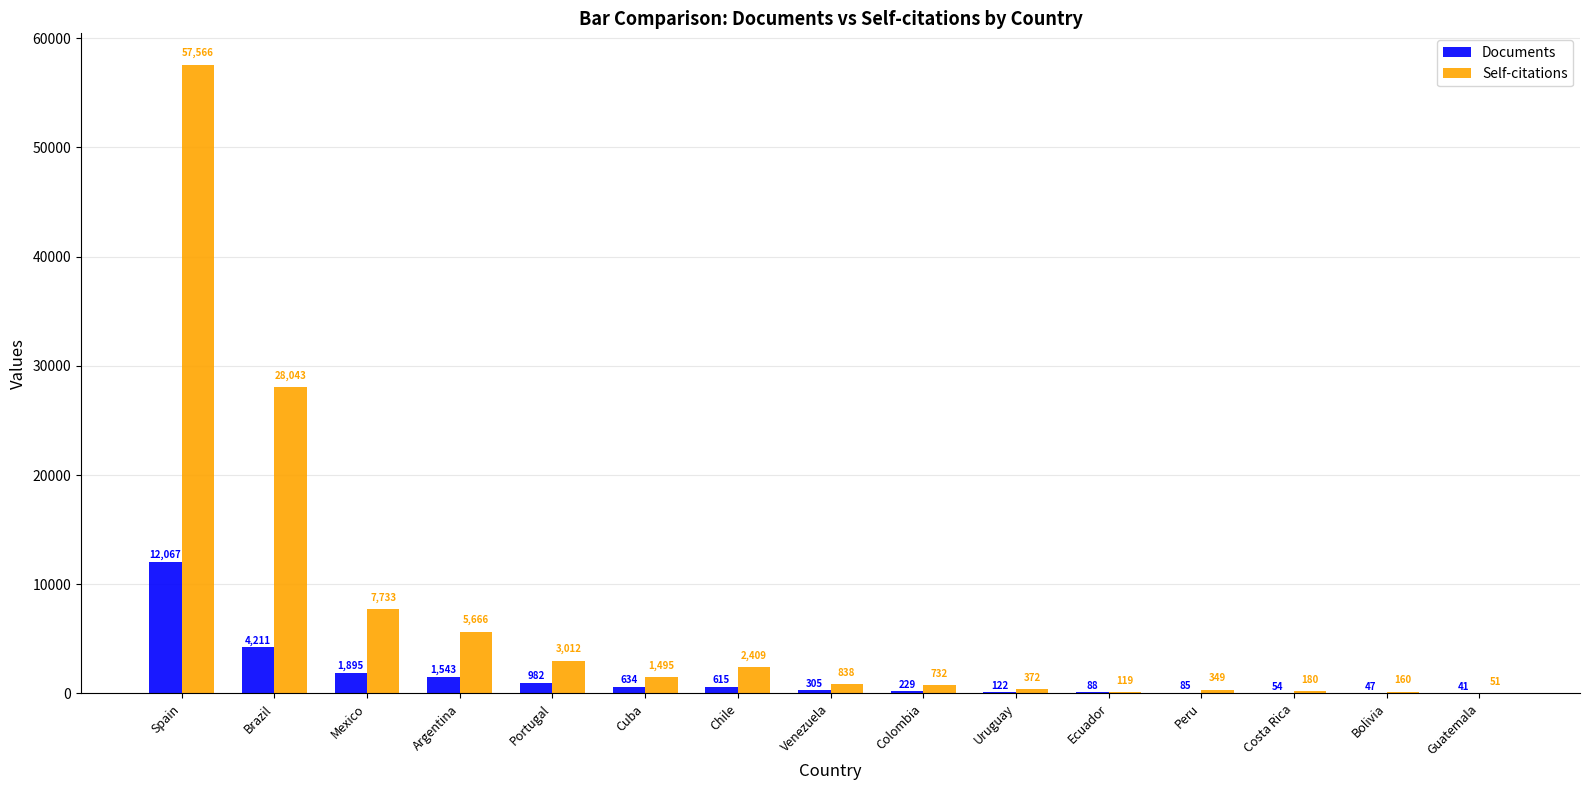

Reading left to right, list all the values displayed in this chart.

Documents: 12067	4211	1895	1543	982	634	615	305	229	122	88	85	54	47	41
Self-citations: 57566	28043	7733	5666	3012	1495	2409	838	732	372	119	349	180	160	51